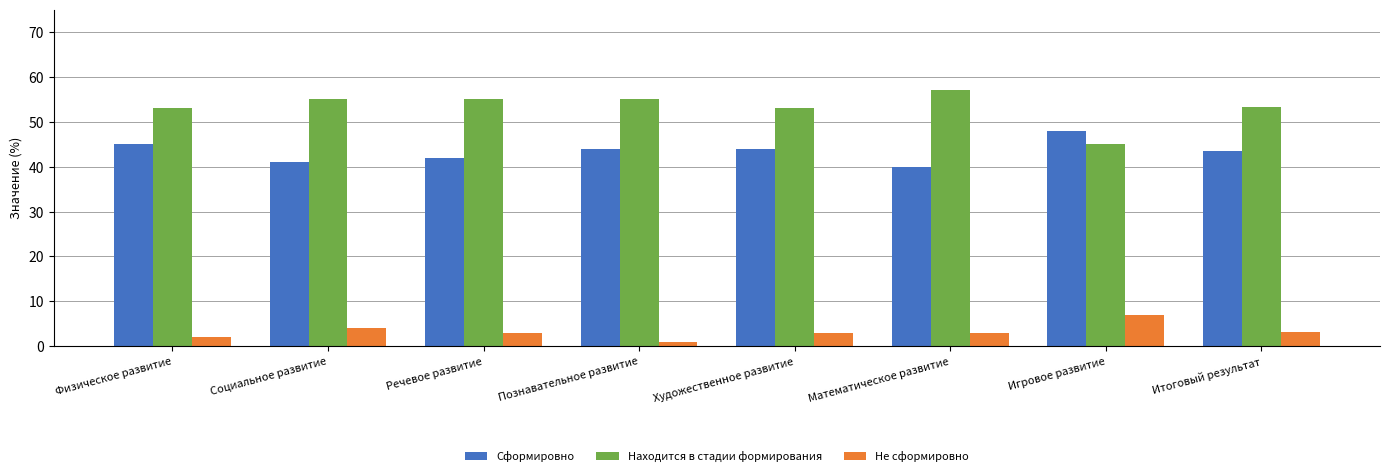

What is the value of the Находится в стадии формирования bar at the 7th from the left?

45.0